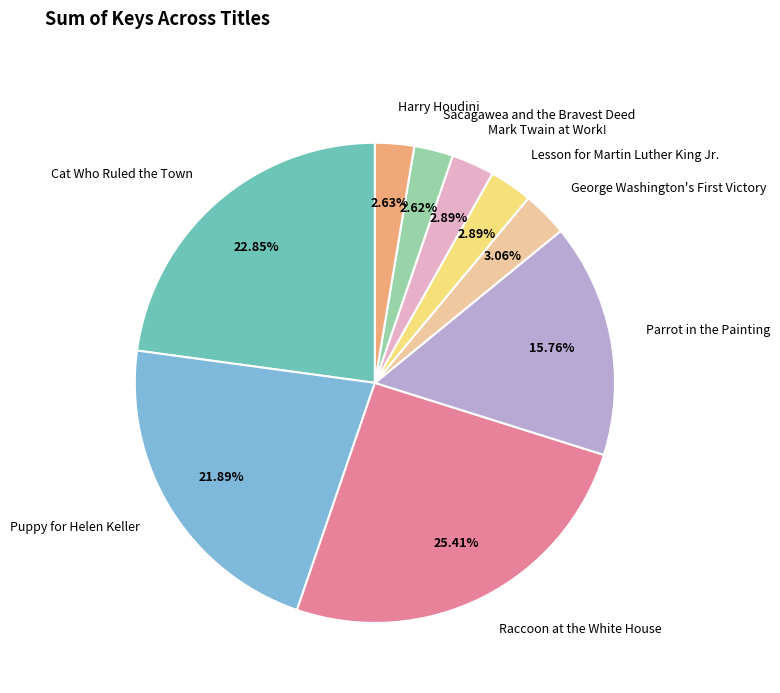

Does Sacagawea and the Bravest Deed represent more than half of the total?

No